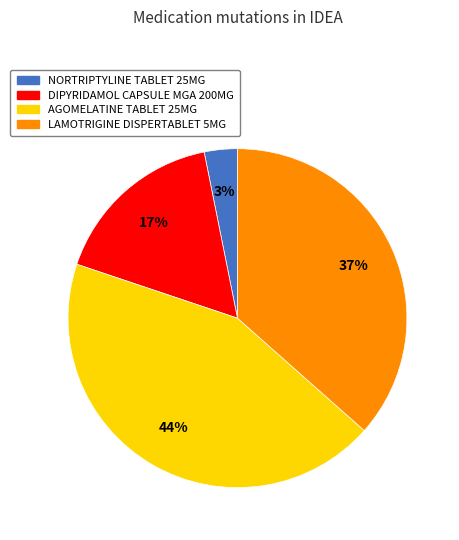

To the nearest percent, what percentage of the pie is DIPYRIDAMOL CAPSULE MGA 200MG?

17%